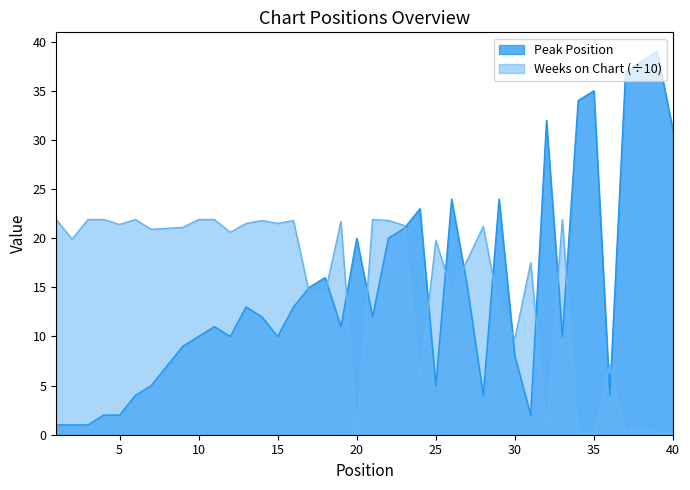

True or false: Weeks on Chart has a value of 21.9 at 4.

True